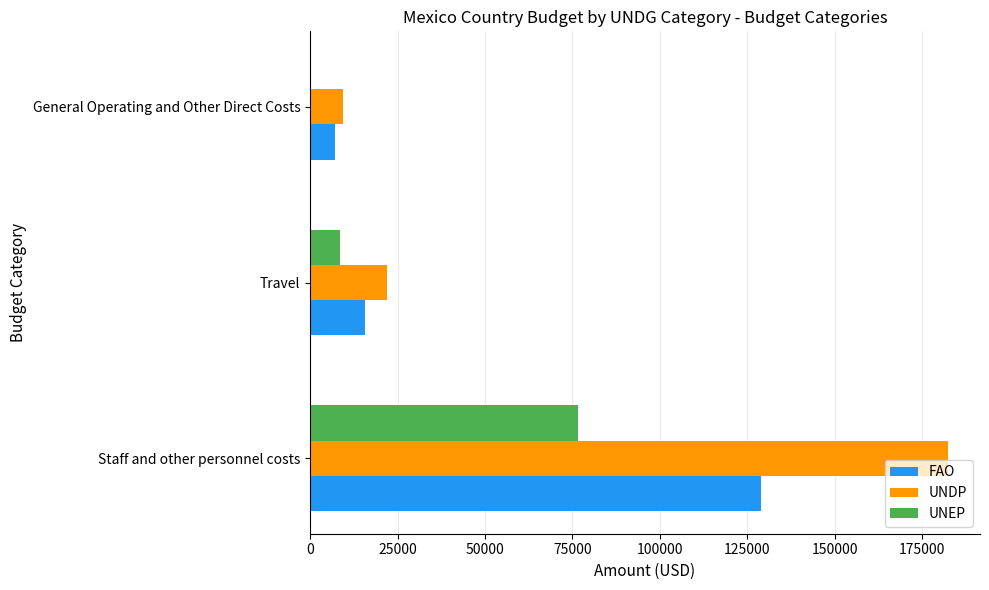

Which series changed the most between Travel and General Operating and Other Direct Costs?

UNDP